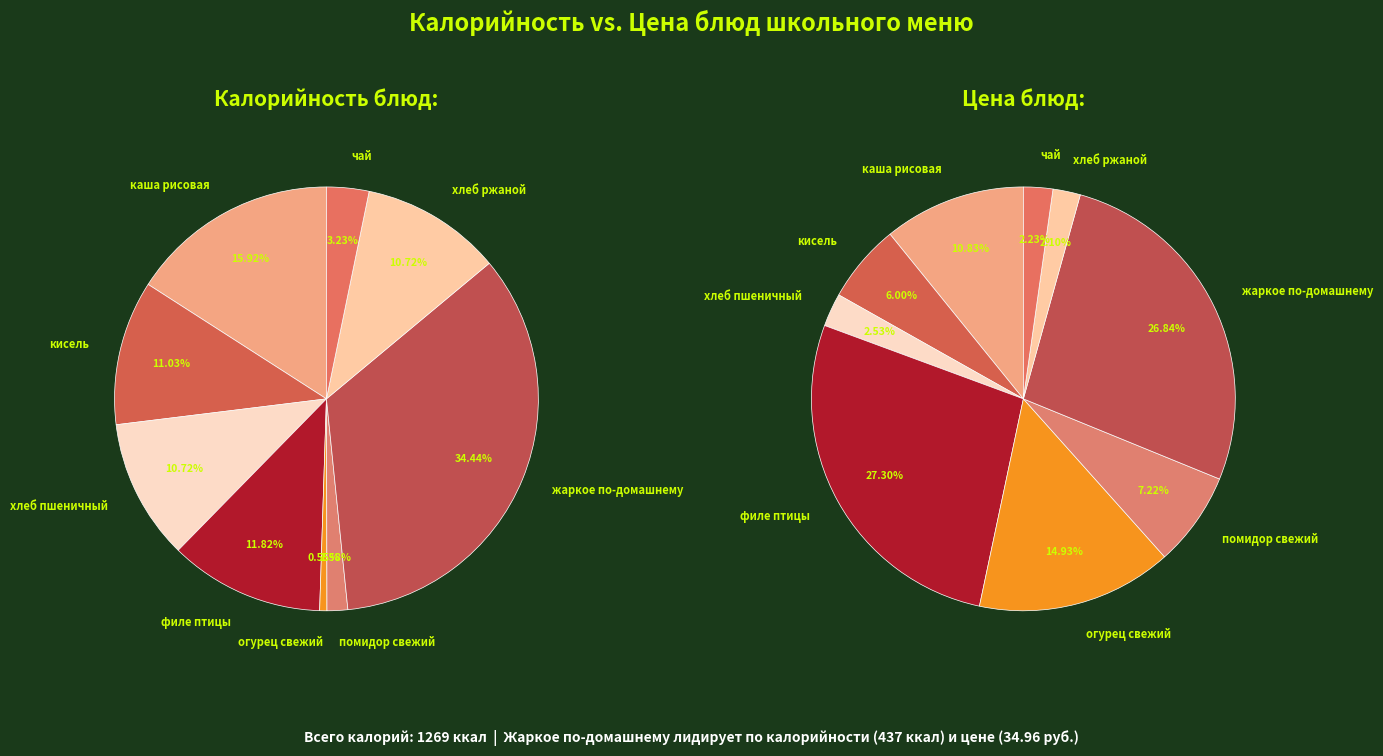

Which category has the smallest portion of the pie?

хлеб ржаной